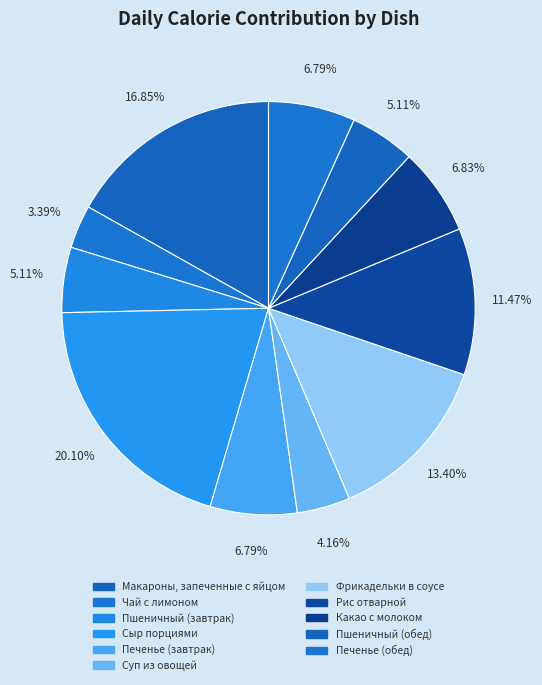

What is the total percentage of Пшеничный (обед) and Какао с молоком?

11.9%